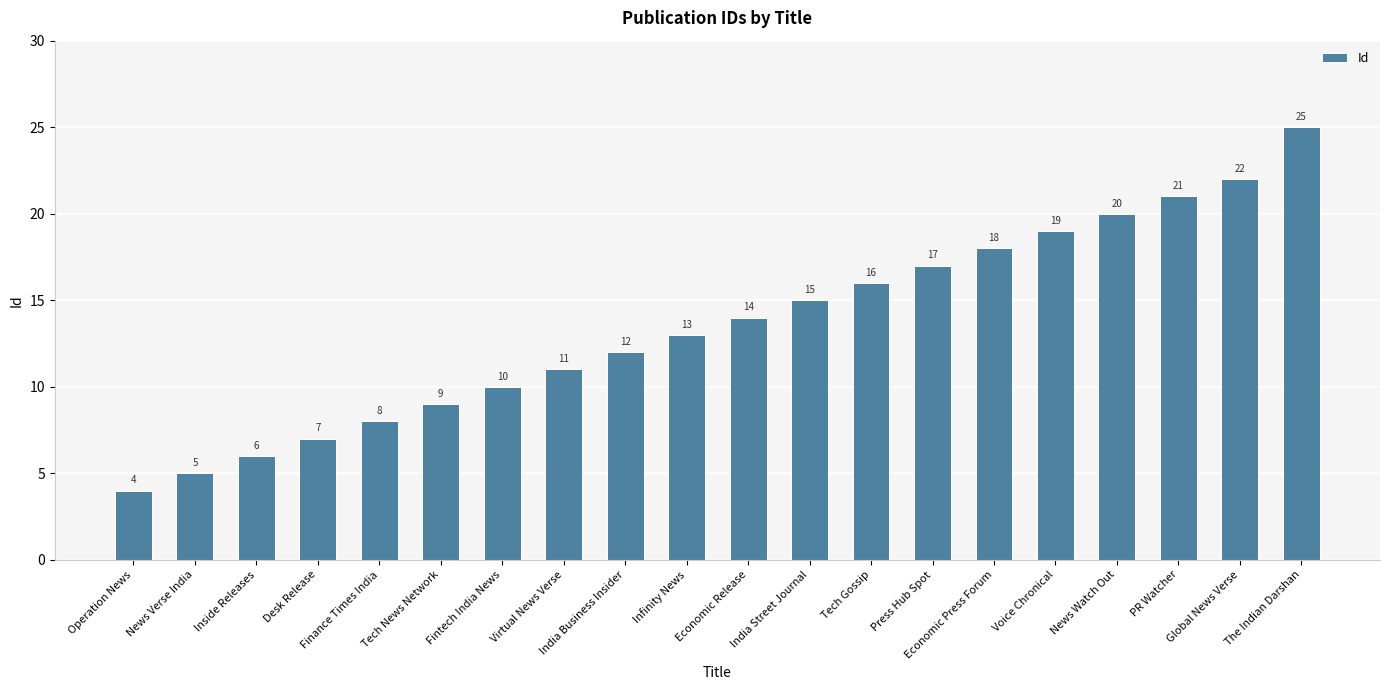

Rank the categories by value from lowest to highest.

Operation News, News Verse India, Inside Releases, Desk Release, Finance Times India, Tech News Network, Fintech India News, Virtual News Verse, India Business Insider, Infinity News, Economic Release, India Street Journal, Tech Gossip, Press Hub Spot, Economic Press Forum, Voice Chronical, News Watch Out, PR Watcher, Global News Verse, The Indian Darshan